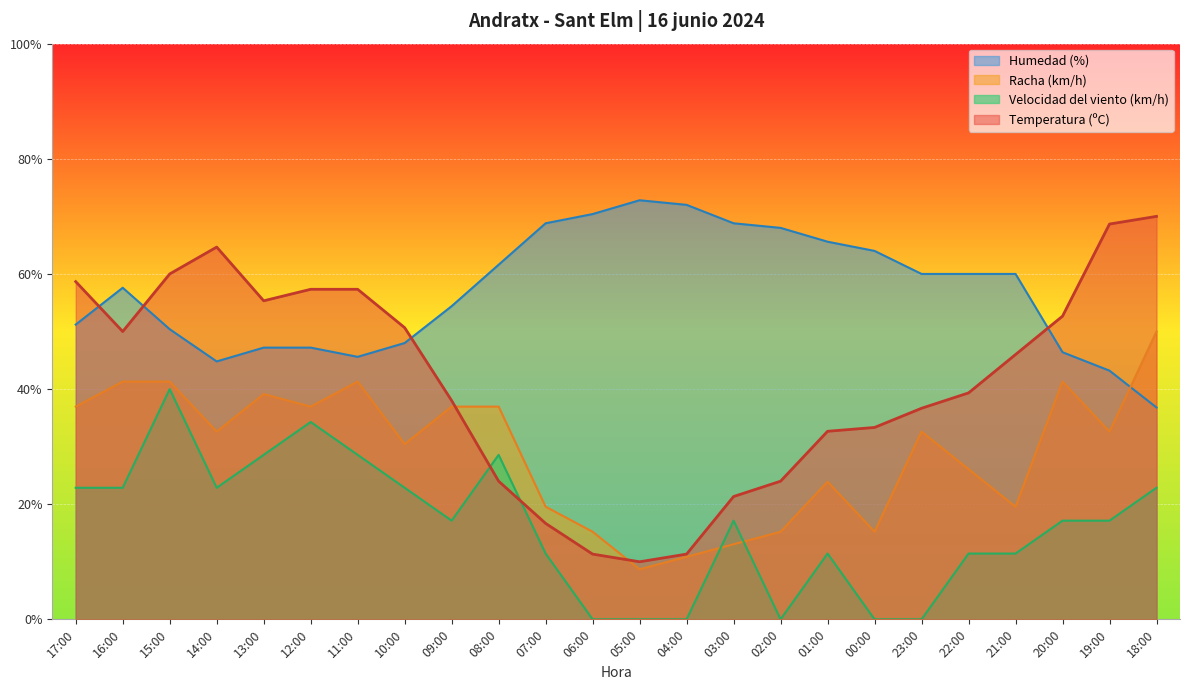

Does the chart display data point markers on the line(s)?

No